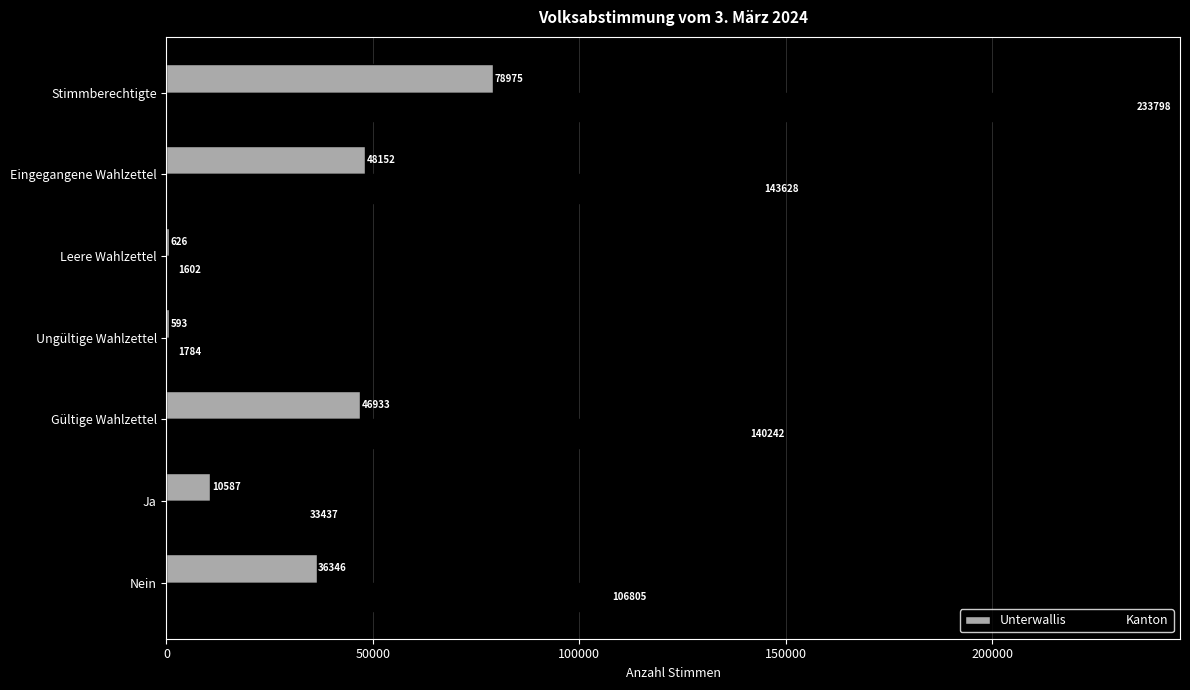

What are all the series names shown in the legend?

Unterwallis, Kanton